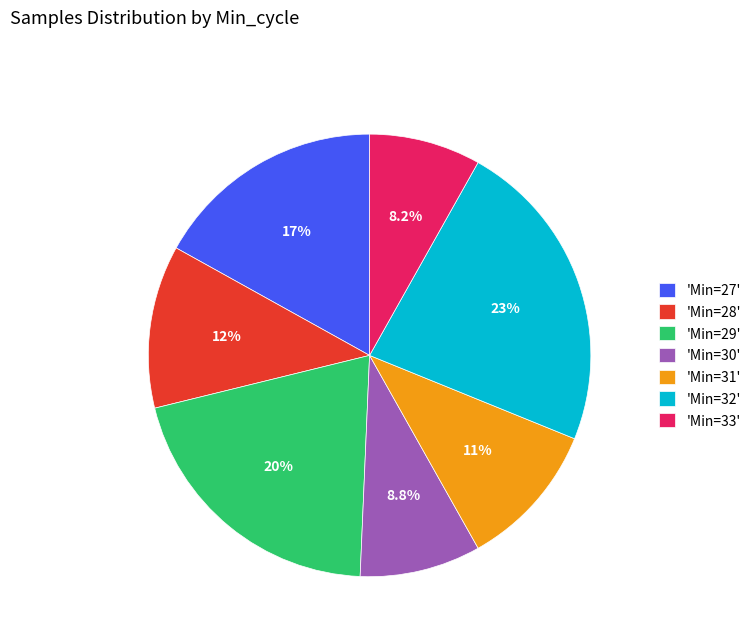

What is the ratio of the value at 'Min=31' to the value at 'Min=28'?

0.9